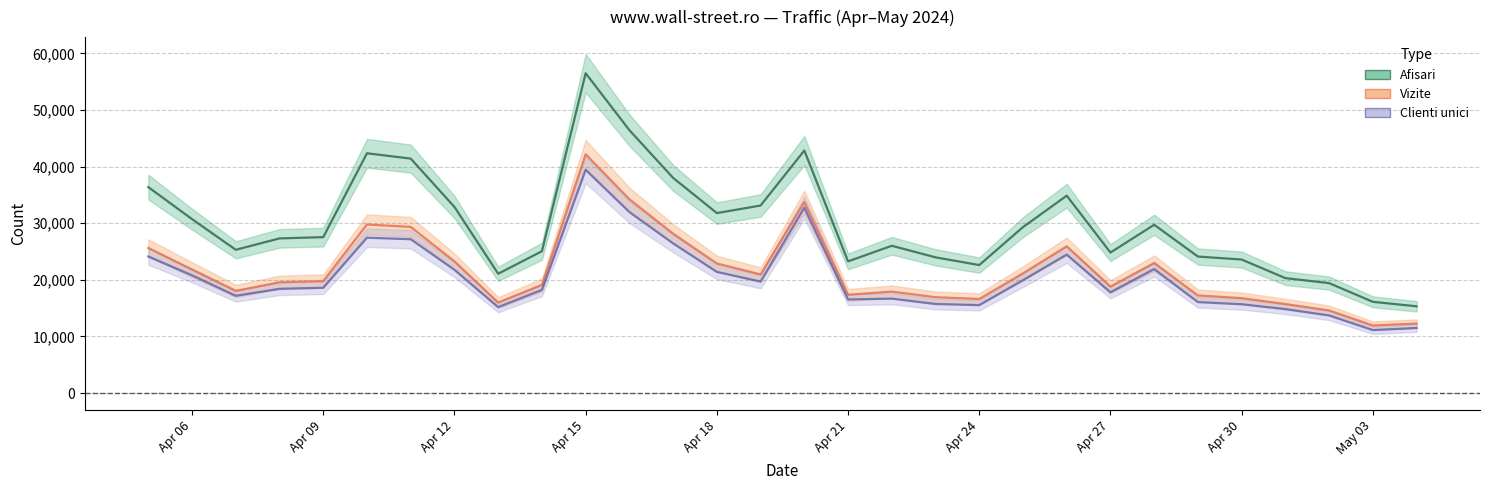

In Clienti unici, how many points are higher than both neighbors (excluding endpoints)?

6